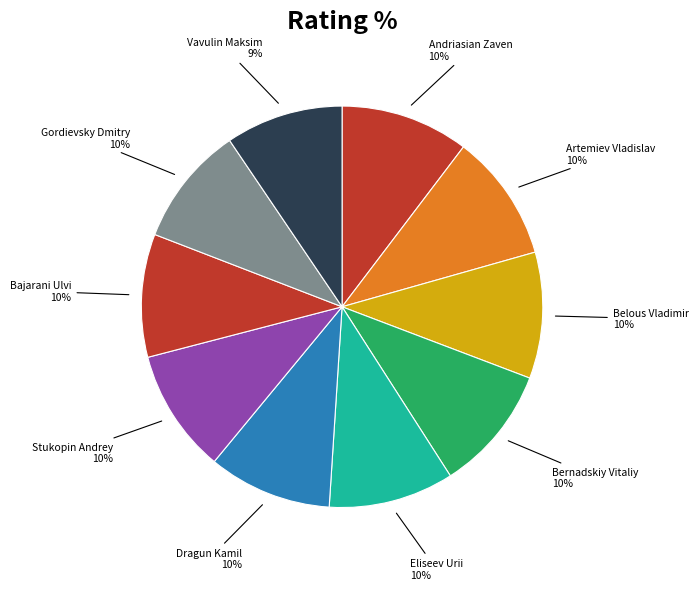

Is it true that Artemiev Vladislav is 10% of the pie?

True